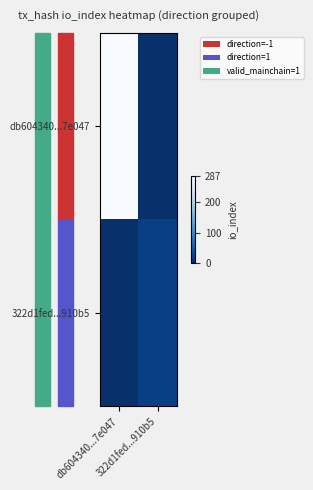

List the series in order of their peak value, highest first.

db604340...7e047, 322d1fed...910b5